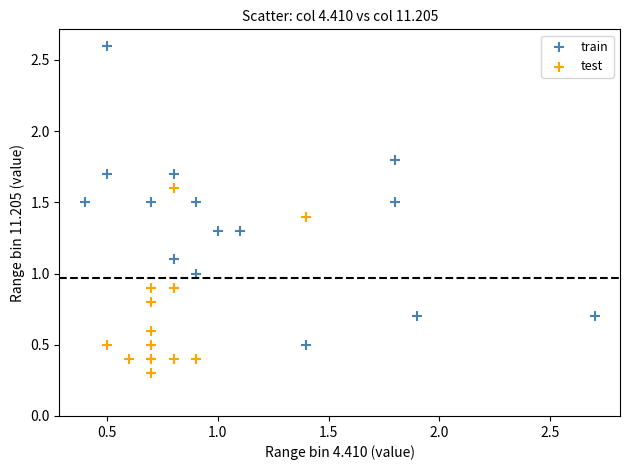

Which series reaches the maximum Y coordinate?

train